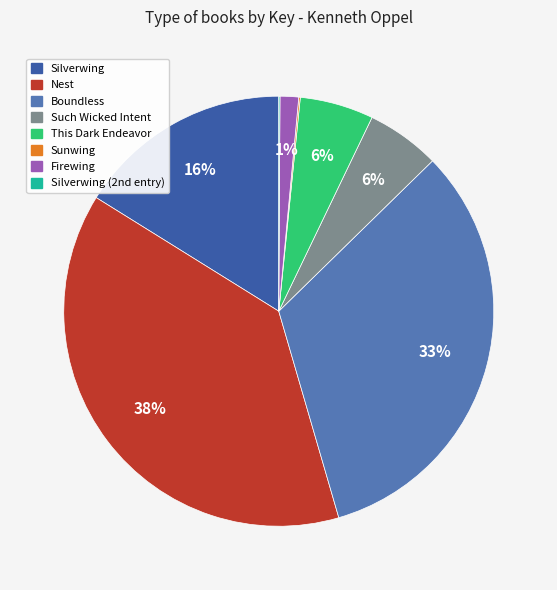

To the nearest percent, what is the difference between the largest and smallest slice percentages?

38%